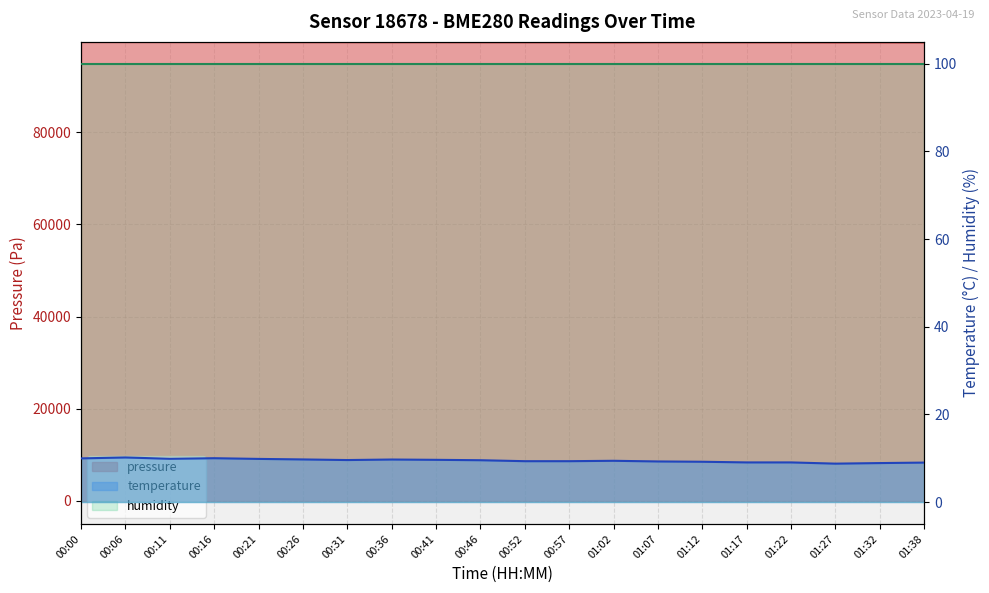

What is the smallest value displayed?

8.8